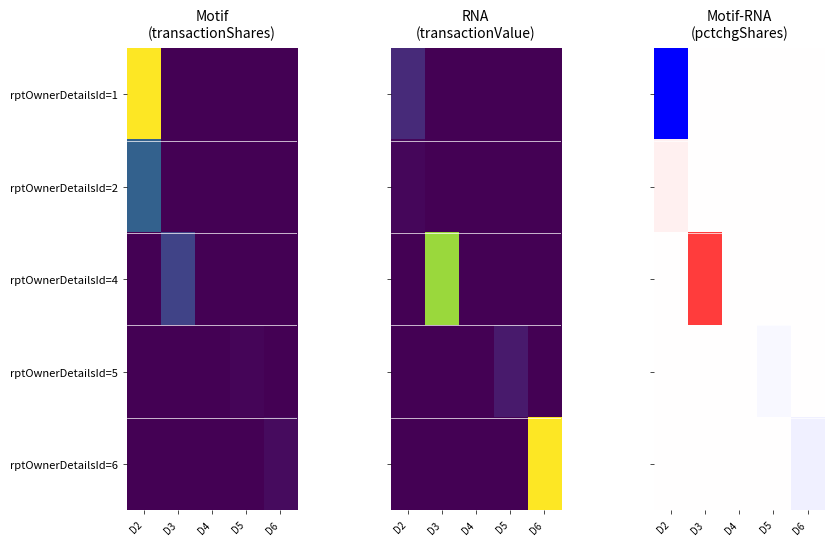

What is the smallest value displayed?

-100